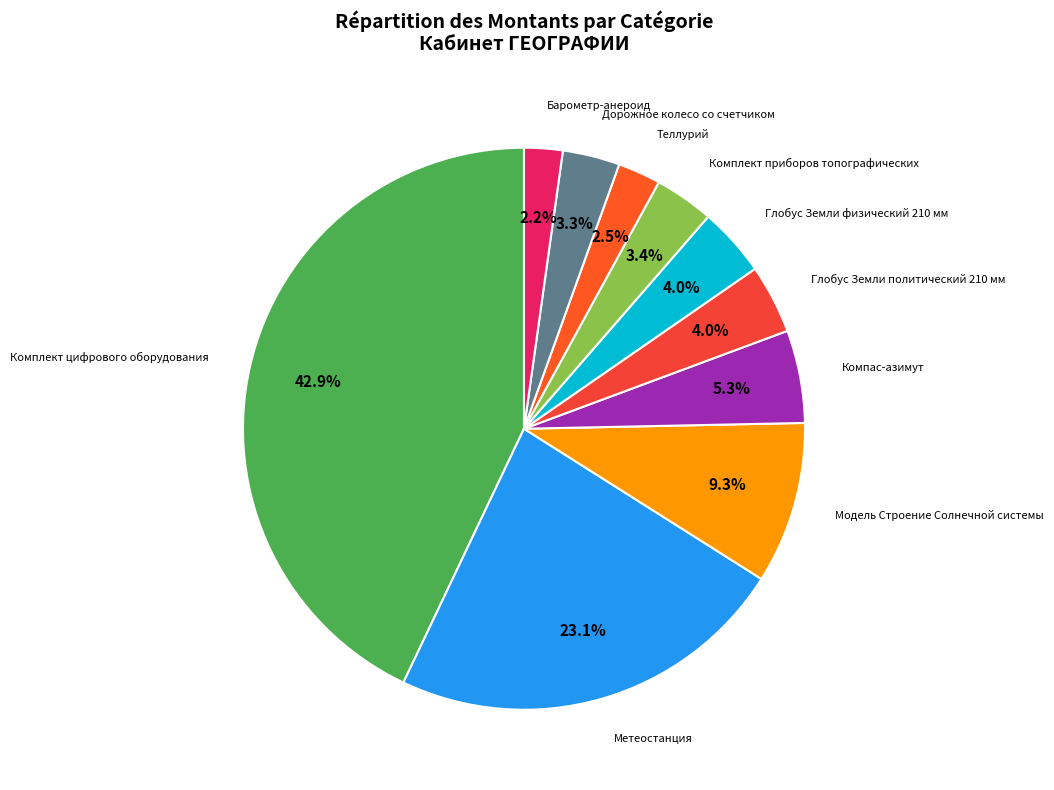

Count the number of slices in the pie.

10